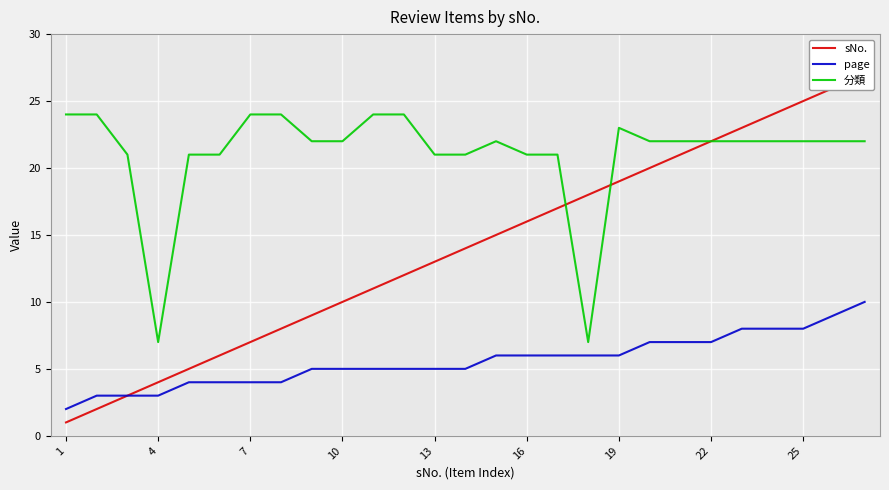

What is the difference between the second highest and minimum values in the sNo. series?

25